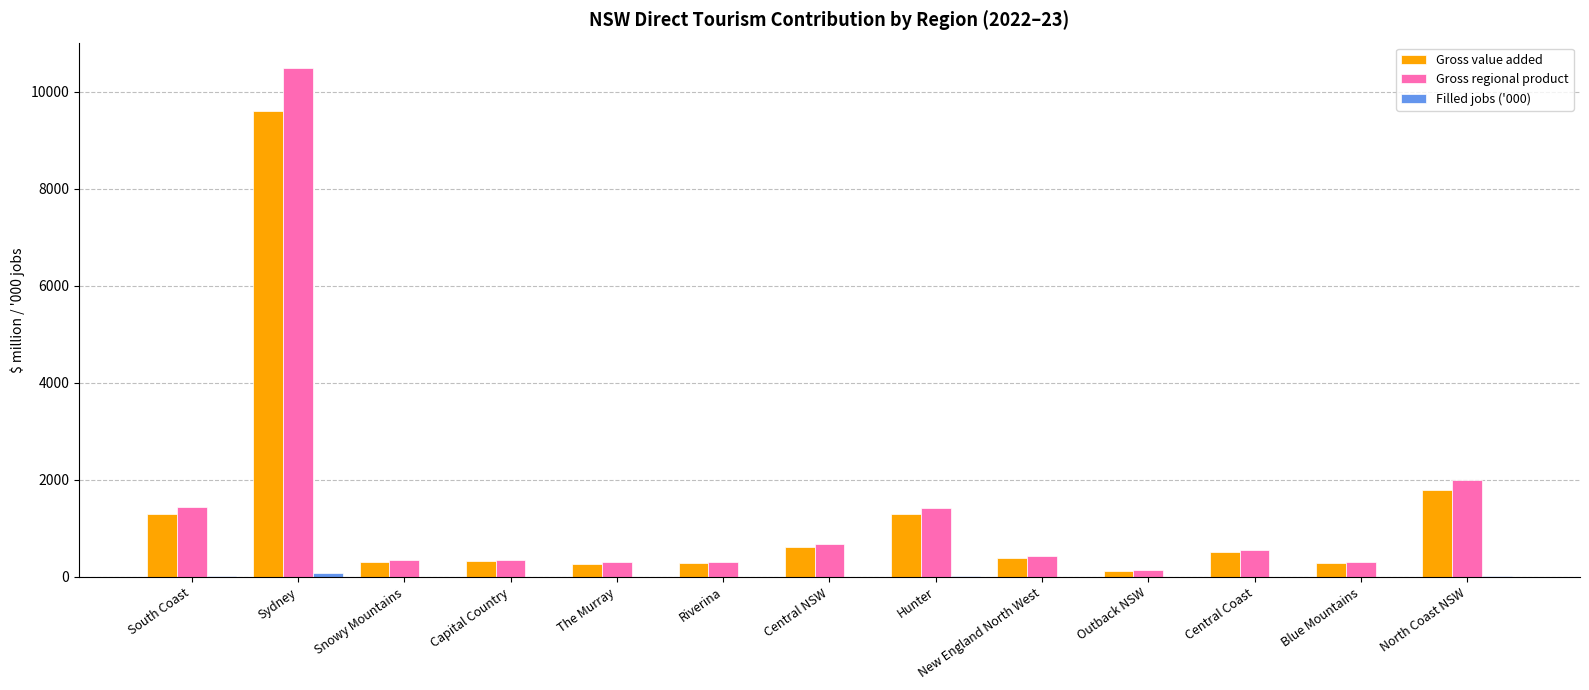

At which category is the sum across all series the highest?

Sydney